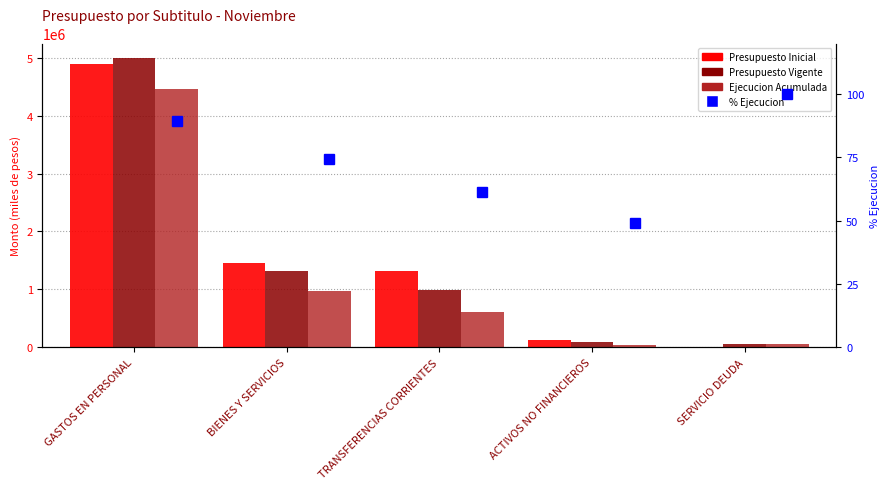

What is the label of the 2nd bar from the right?

ACTIVOS NO FINANCIEROS